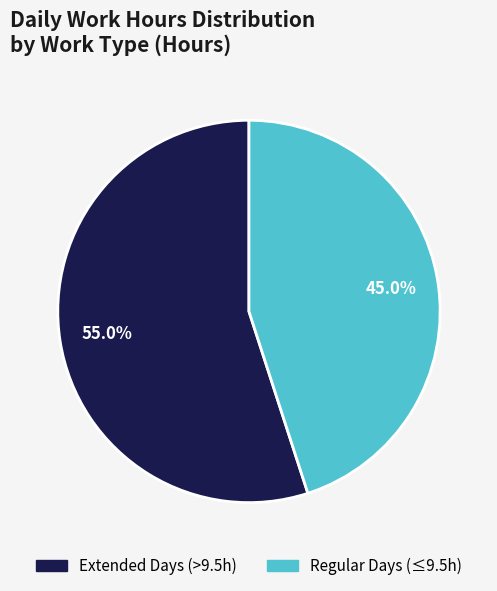

Which category has the smallest portion of the pie?

Regular Days (≤9.5h)